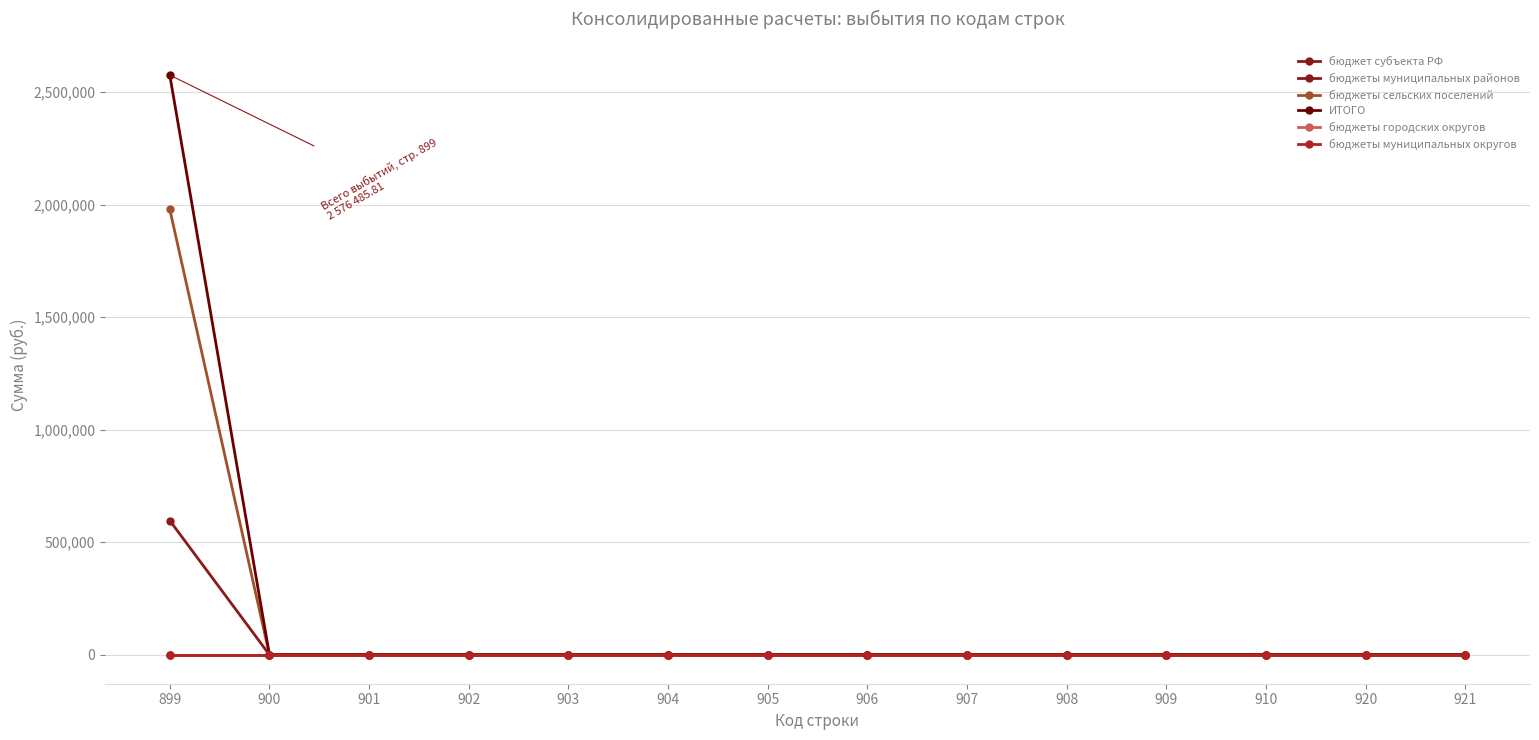

Is this an area chart (filled region under the line)?

No